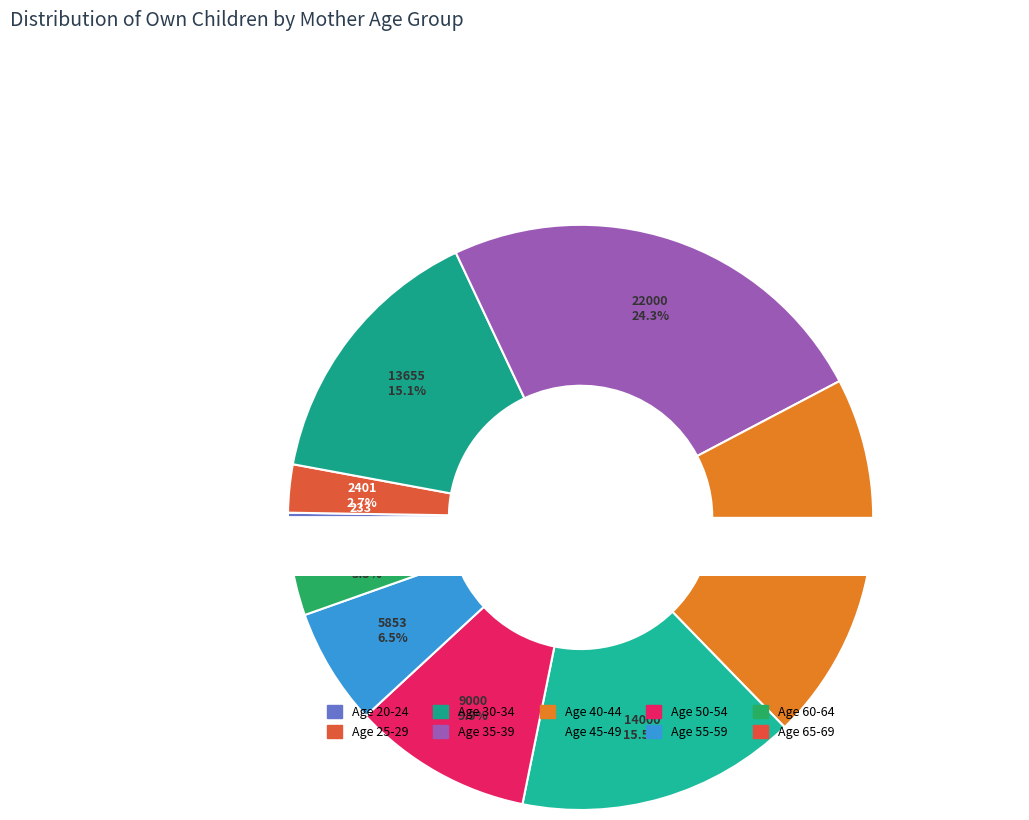

Which has a higher value, Age 50-54 or Age 25-29?

Age 50-54